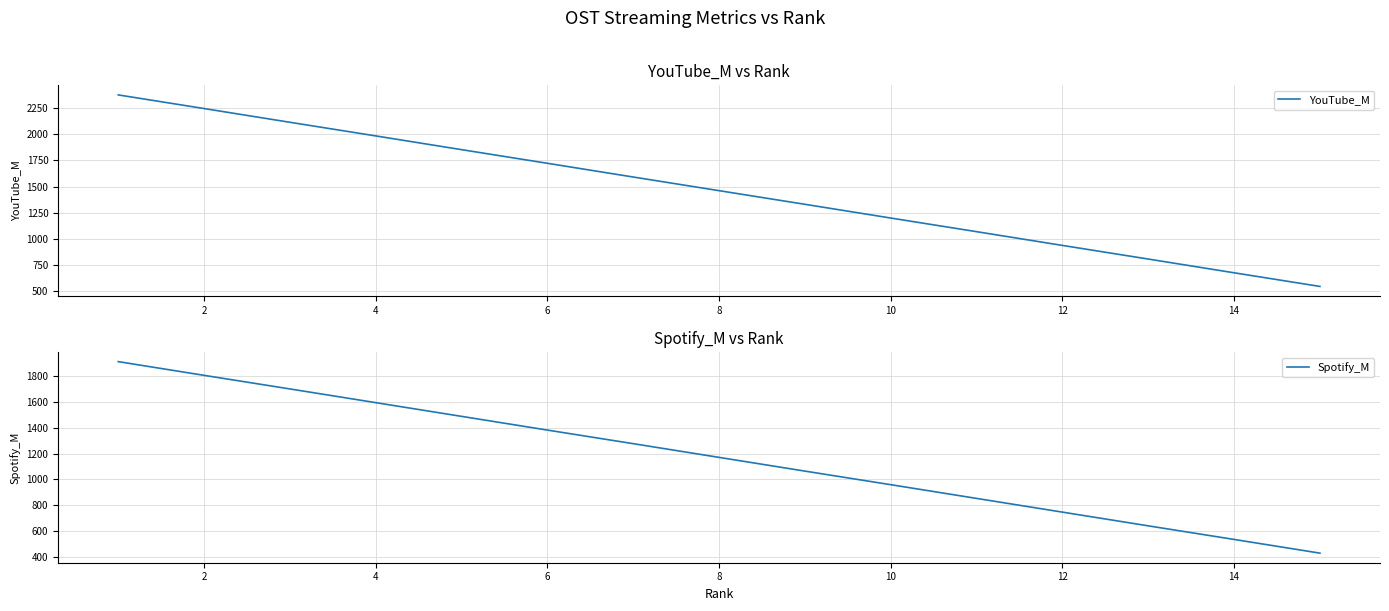

What is the lowest value of the YouTube_M series?

540